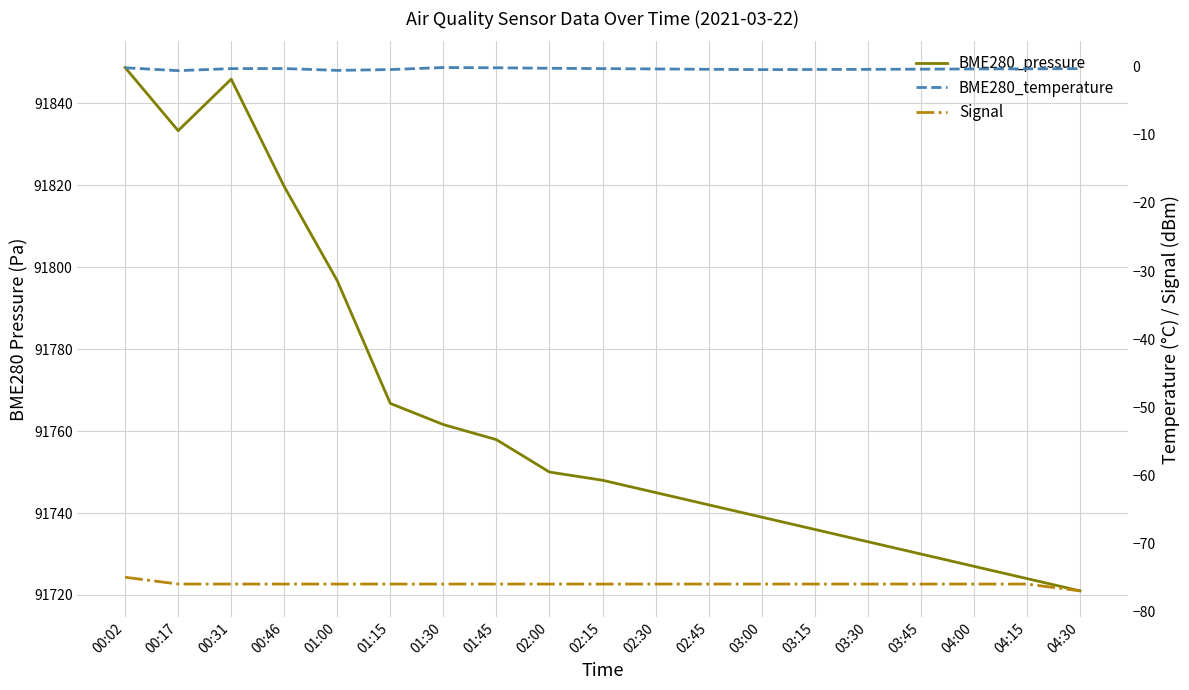

How many lines are shown in the chart?

3